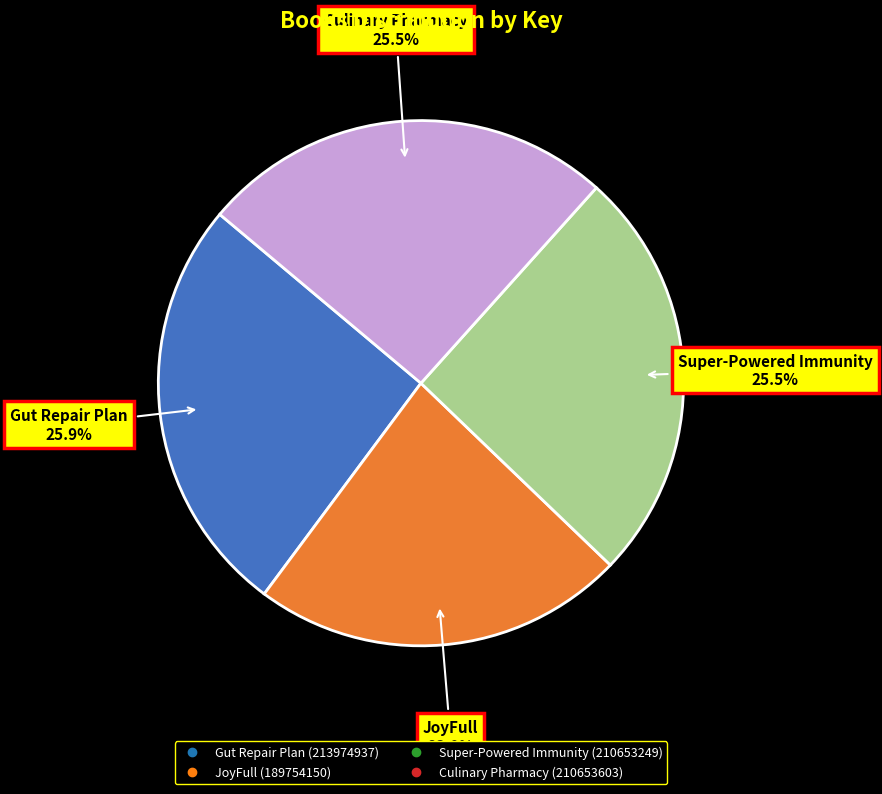

What percentage is NOT represented by JoyFull?

77.0%